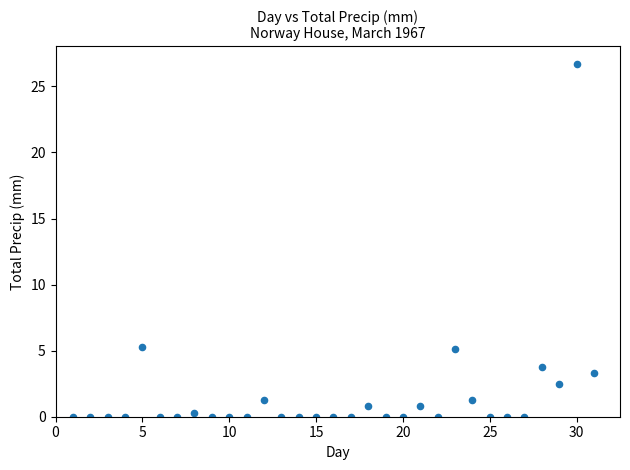

What is the range of Y values (max minus min)?

26.7